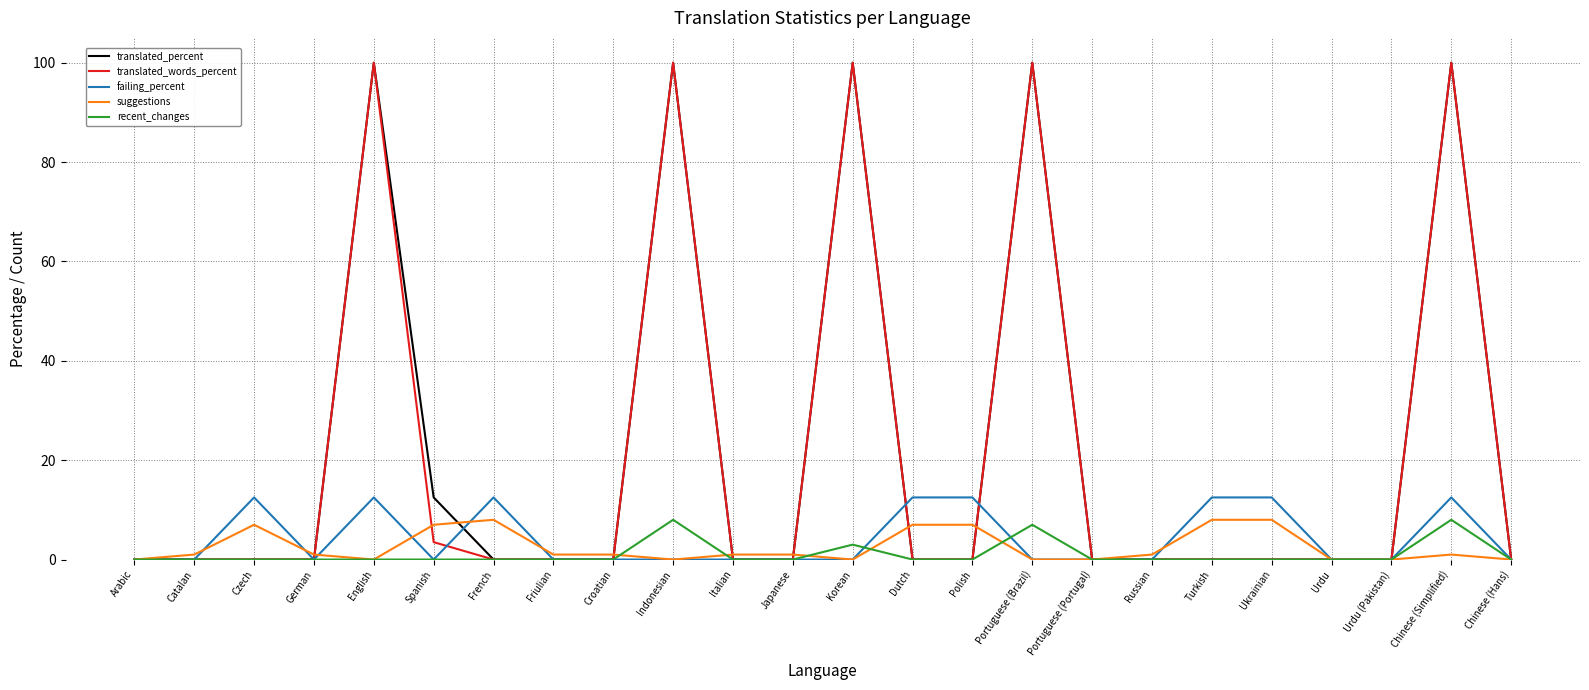

What is the approximate value of suggestions at Czech?

7.0